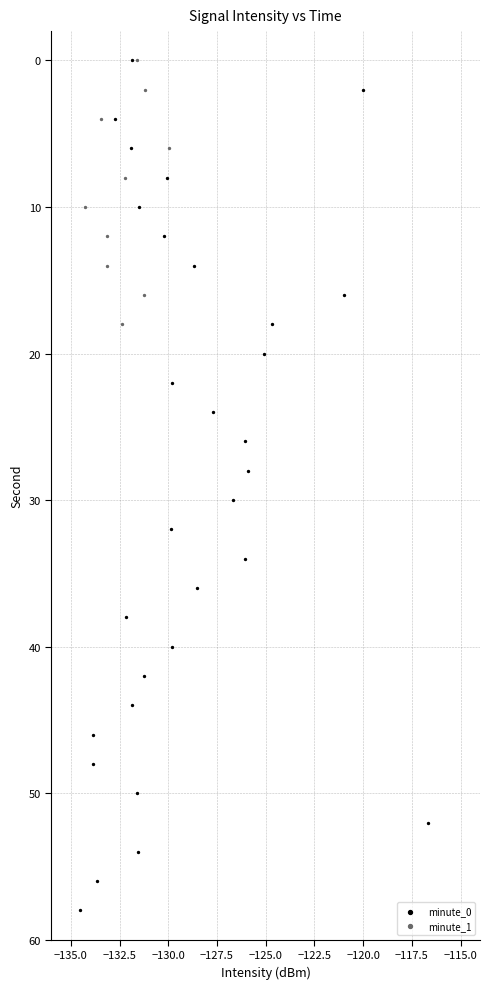

Which series contains the highest Y value?

minute_0